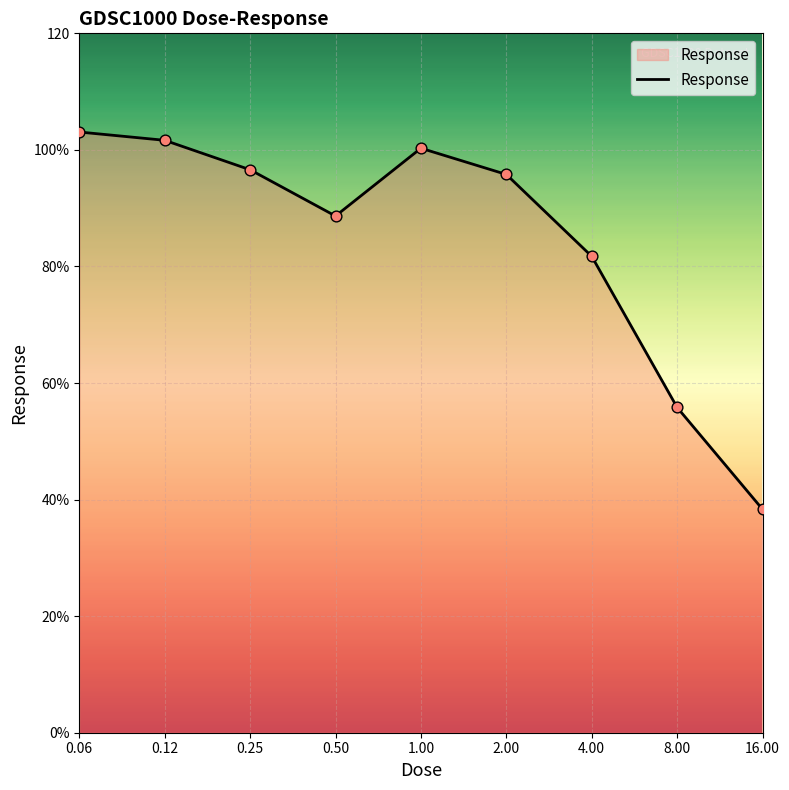

Does the chart have visible grid lines?

Yes